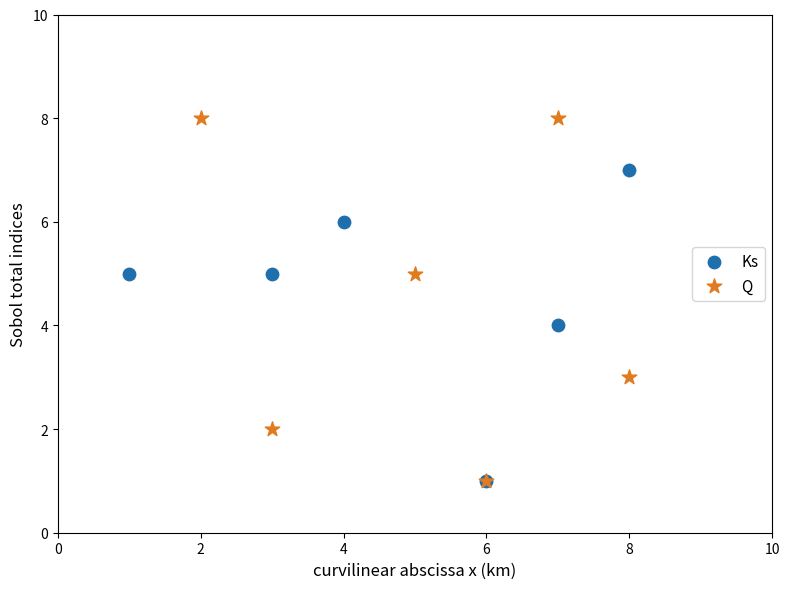

Which series has the widest spread of Y values?

Q